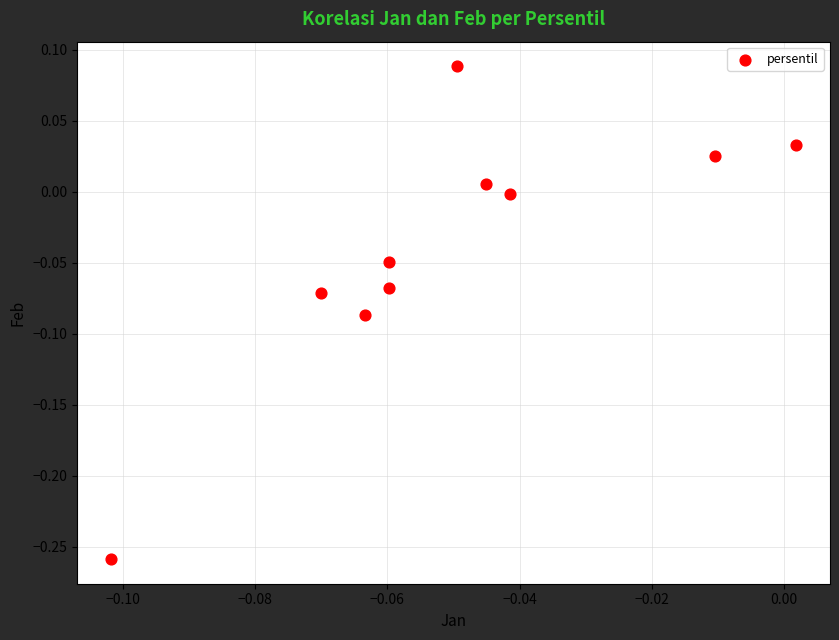

What is the range of Y values (max minus min)?

0.3